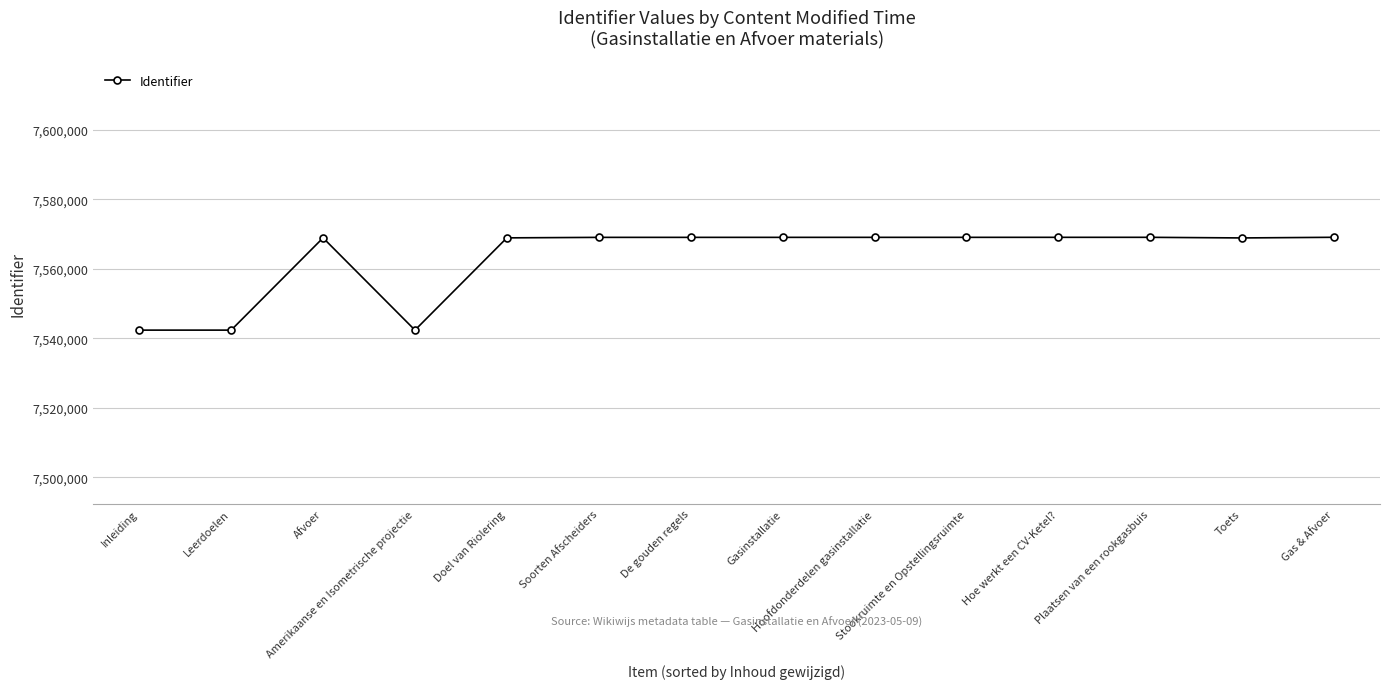

True or false: the data has more than 1 interior local peaks.

True